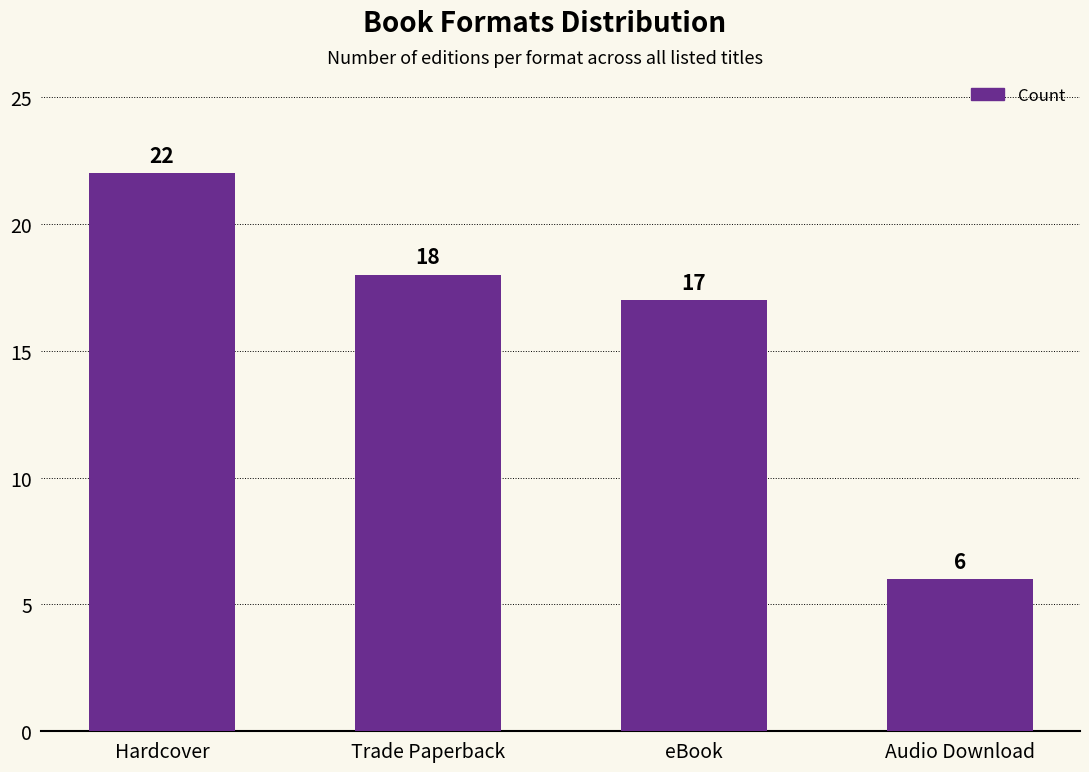

What is the label of the 3rd bar from the left?

eBook